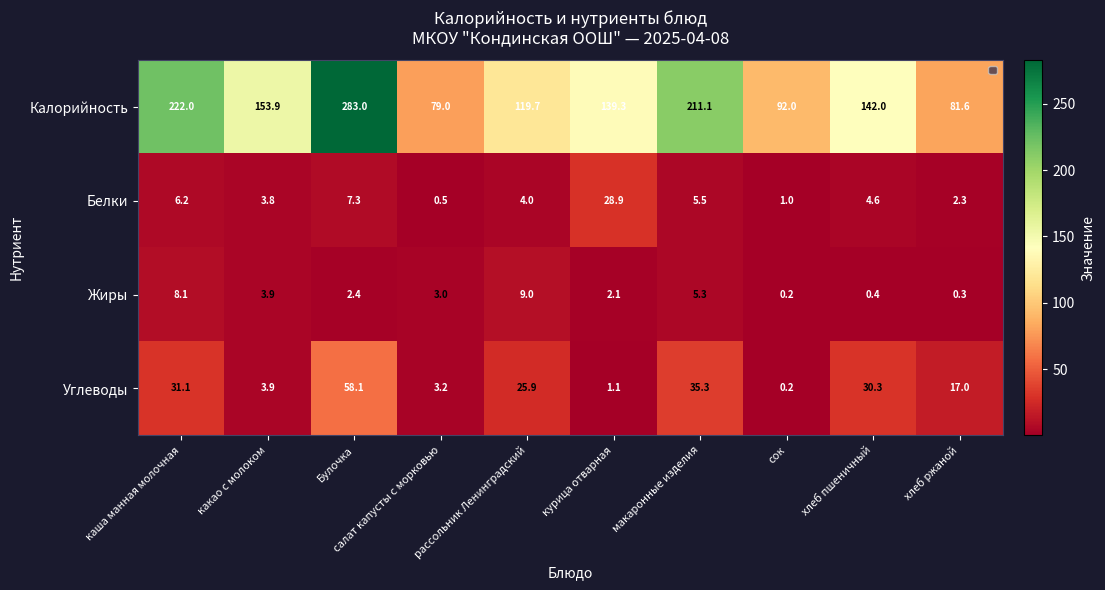

Rank the series at макаронные изделия from lowest to highest value.

Жиры, Белки, Углеводы, Калорийность